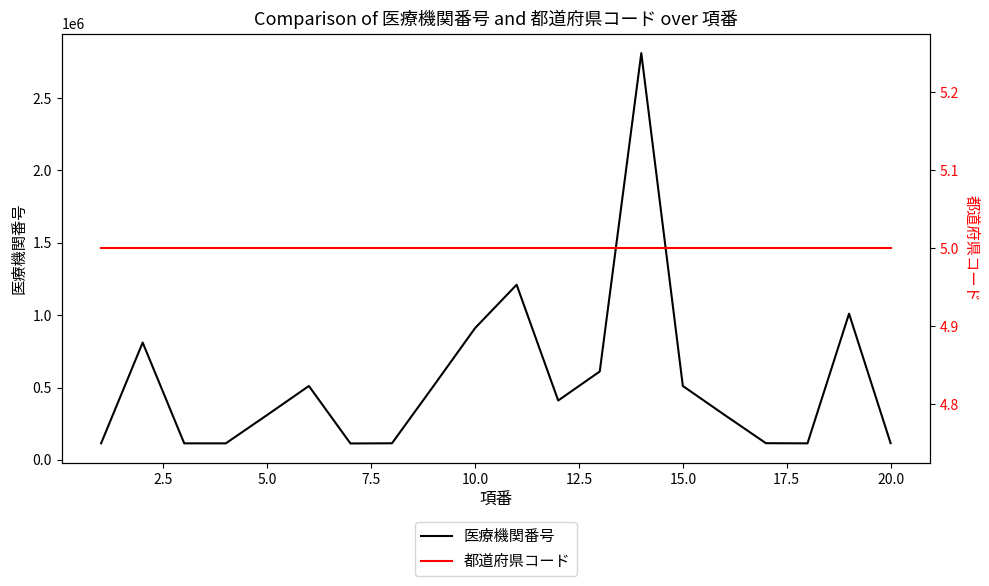

What is the lowest value of the 医療機関番号 series?

113400